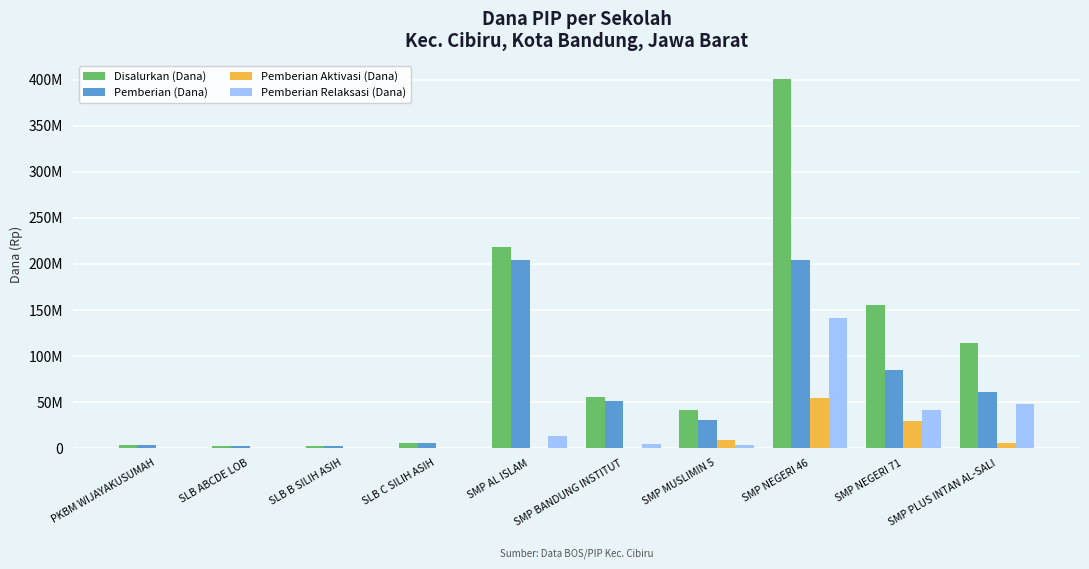

Reading right to left, extract all data points from this chart.

Disalurkan (Dana): 113625000	155250000	400500000	41250000	55500000	218250000	5625000	2250000	2625000	3000000
Pemberian (Dana): 60375000	84750000	204375000	30000000	50625000	204750000	5625000	2250000	2625000	3000000
Pemberian Aktivasi (Dana): 5250000	28875000	54750000	8250000	375000	0	0	0	0	0
Pemberian Relaksasi (Dana): 48000000	41625000	141375000	3000000	4500000	13500000	0	0	0	0